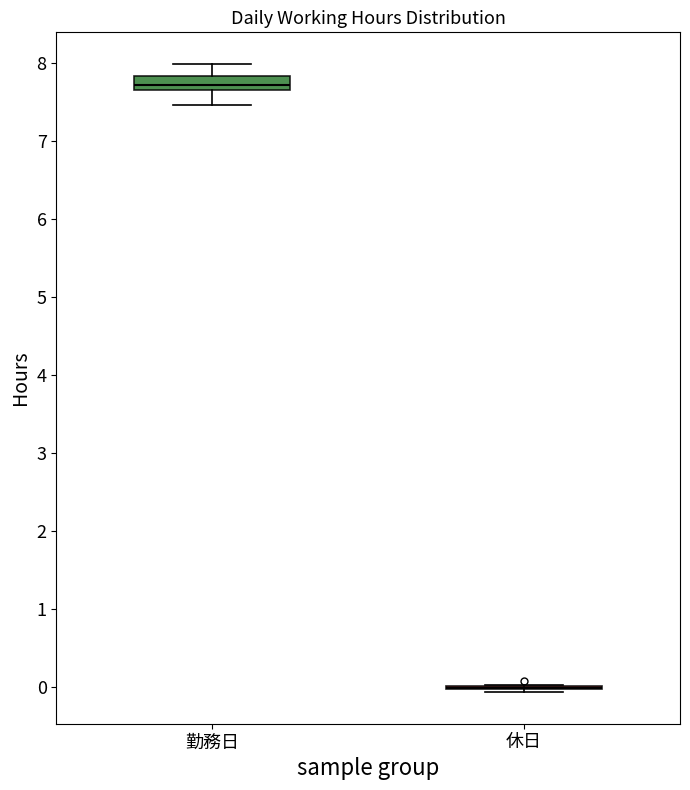

Comparing the boxes themselves (not the whiskers), which one is the tallest?

勤務日